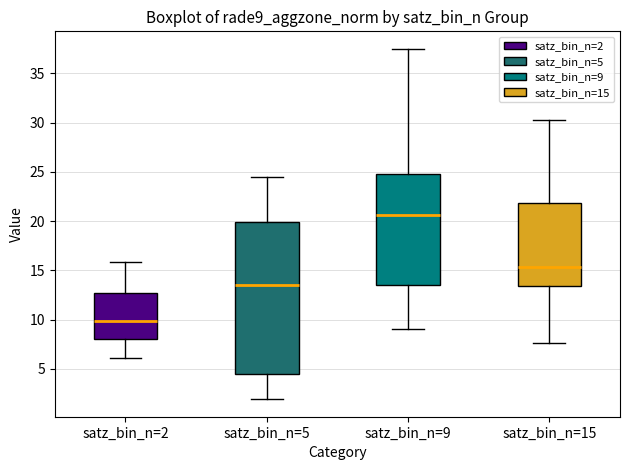

Reading left to right, transcribe this box plot: for each box, give where its median line is, the range the box spans, and where its two whiskers end, as read against the y-axis. The values are not printed on the chart, so give them approximately, as read against the axis.

satz_bin_n=2: median 10.0, box 8.0 to 12.5, whiskers 6.0 to 16.0
satz_bin_n=5: median 13.5, box 4.5 to 20.0, whiskers 2.0 to 24.5
satz_bin_n=9: median 20.5, box 13.5 to 25.0, whiskers 9.0 to 37.5
satz_bin_n=15: median 15.5, box 13.5 to 22.0, whiskers 7.5 to 30.5